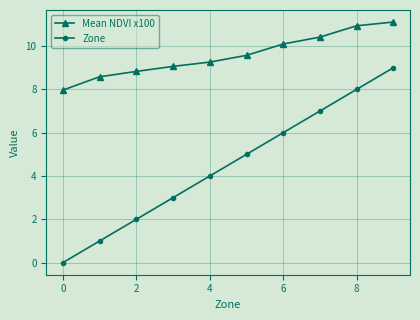

True or false: Zone and Mean NDVI x100 intersect in this chart.

False